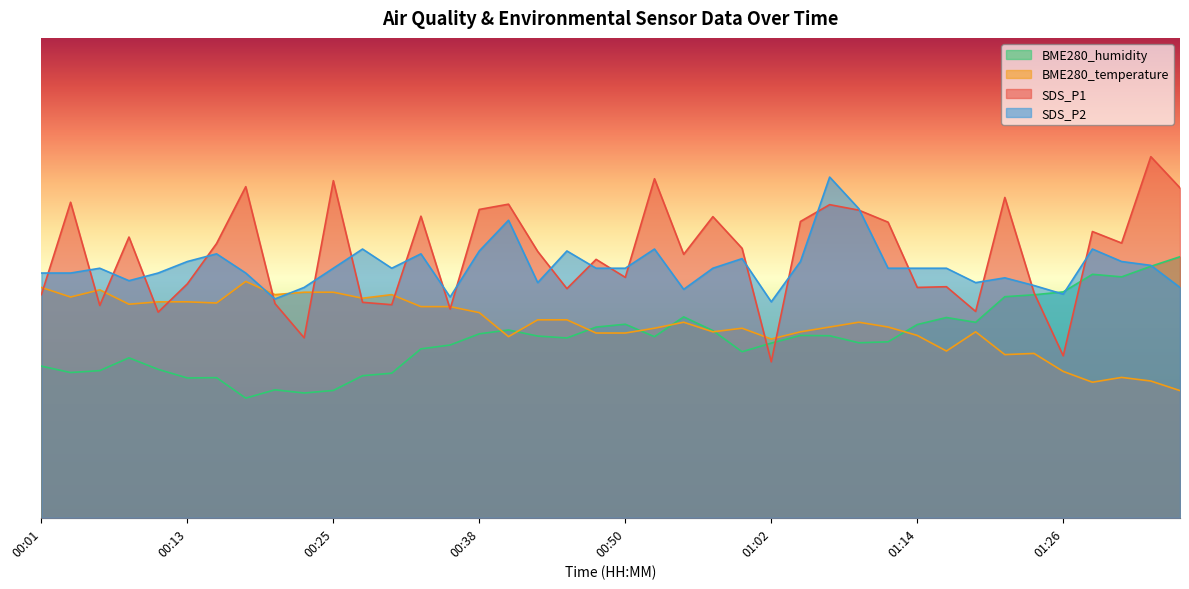

Which series has the largest range (max minus min)?

SDS_P1